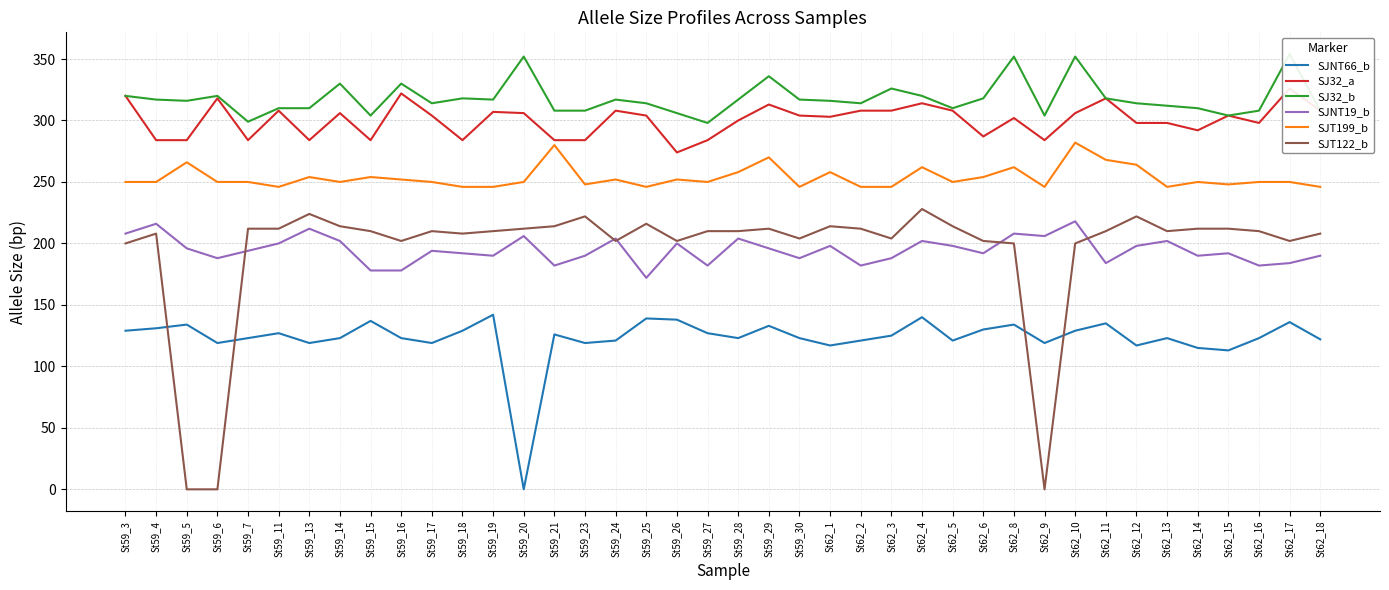

In SJ32_b, how many points are higher than both neighbors (excluding endpoints)?

11